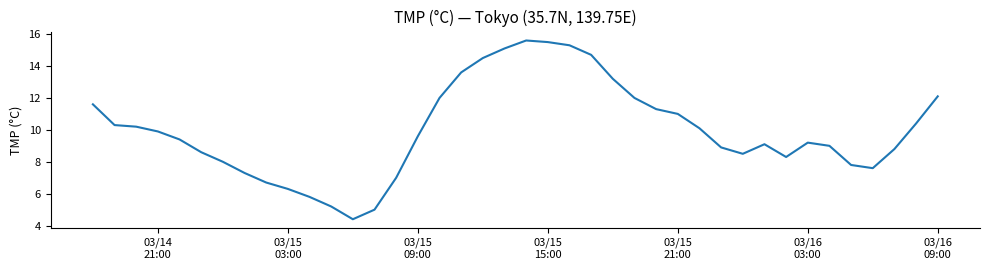

What is the maximum value shown in the chart?

15.6